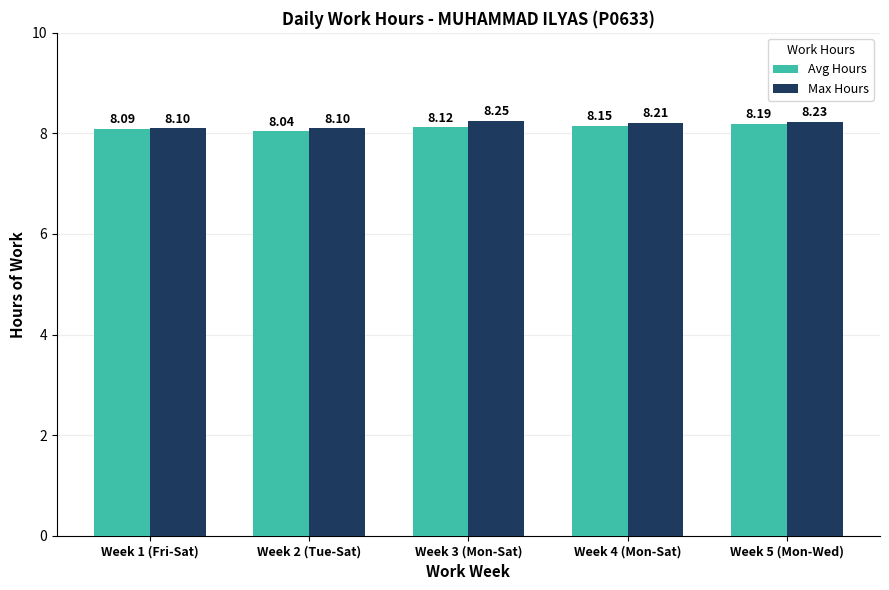

Is the value of Max Hours at Week 5 (Mon-Wed) greater than the value of Avg Hours at Week 4 (Mon-Sat)?

Yes